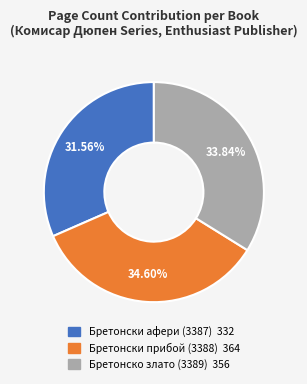

Between Бретонски прибой (3388) and Бретонско злато (3389), which is larger?

Бретонски прибой (3388)